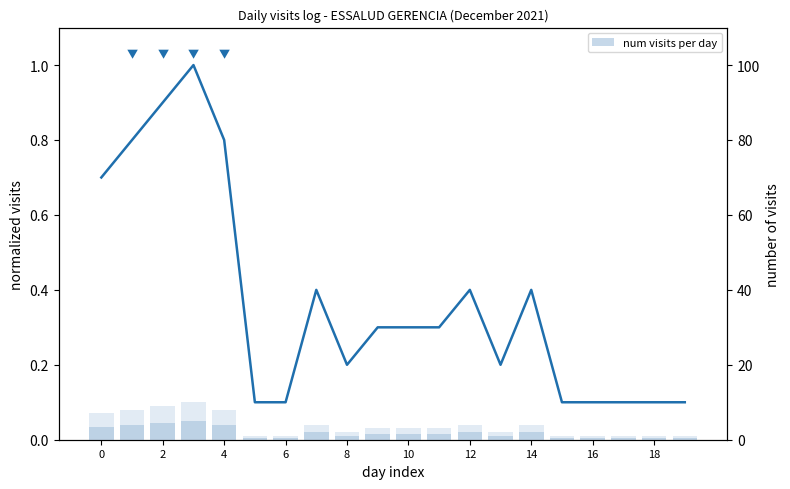

What is the difference between the second highest and minimum values in the num visits per day series?

8.0